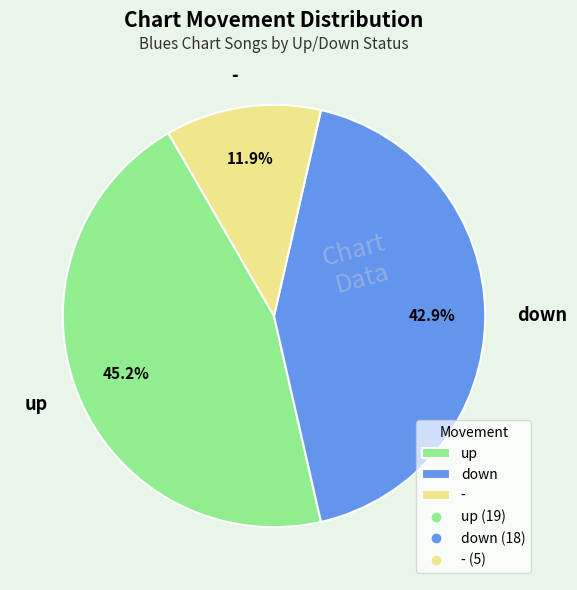

True or false: - accounts for 27% of the total.

False